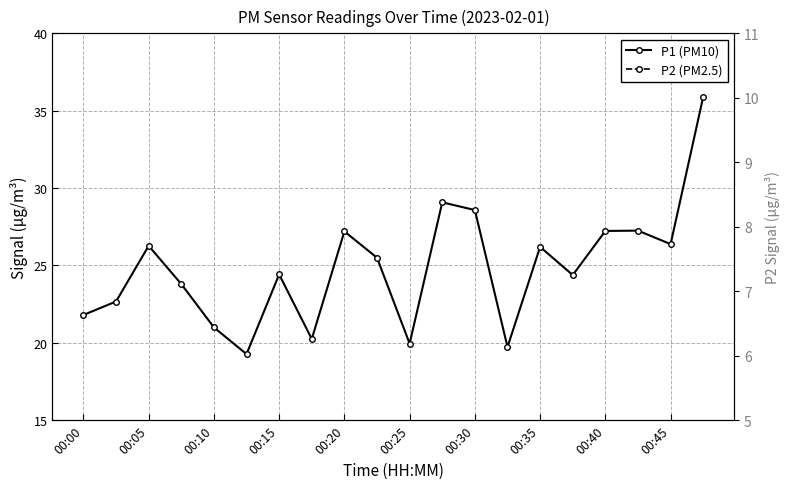

Does the chart have visible grid lines?

Yes